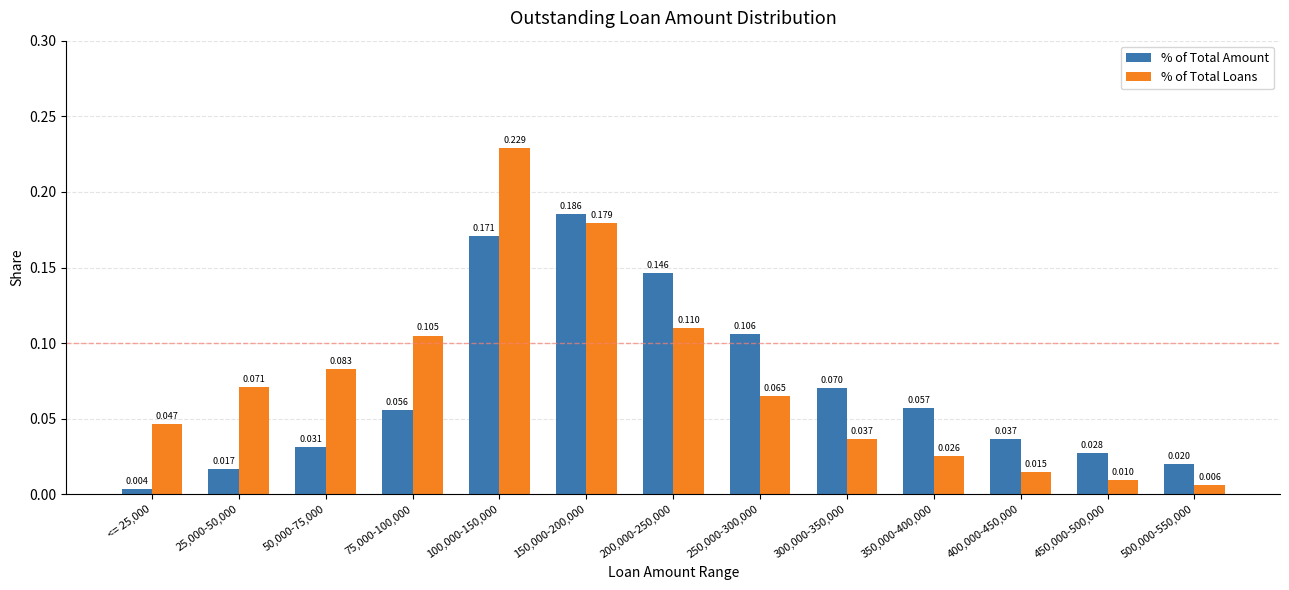

What position from the right is <= 25,000?

13